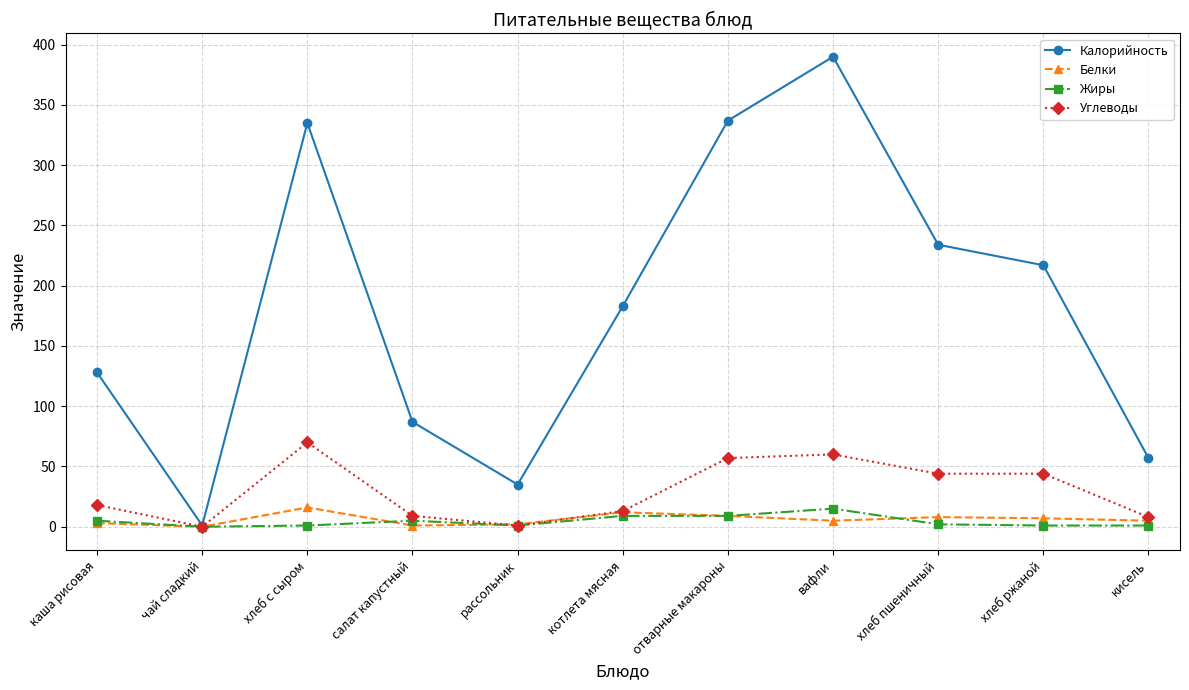

What is the sum of all Углеводы values?

324